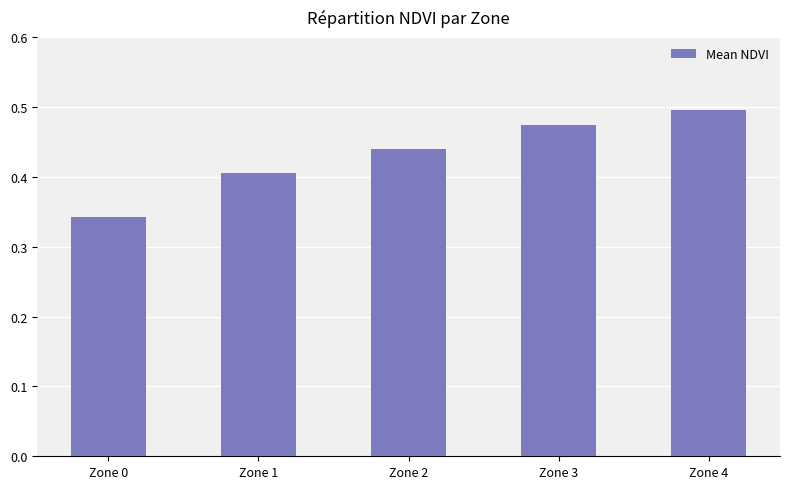

Where is the data nearest to the value 0?

Zone 0